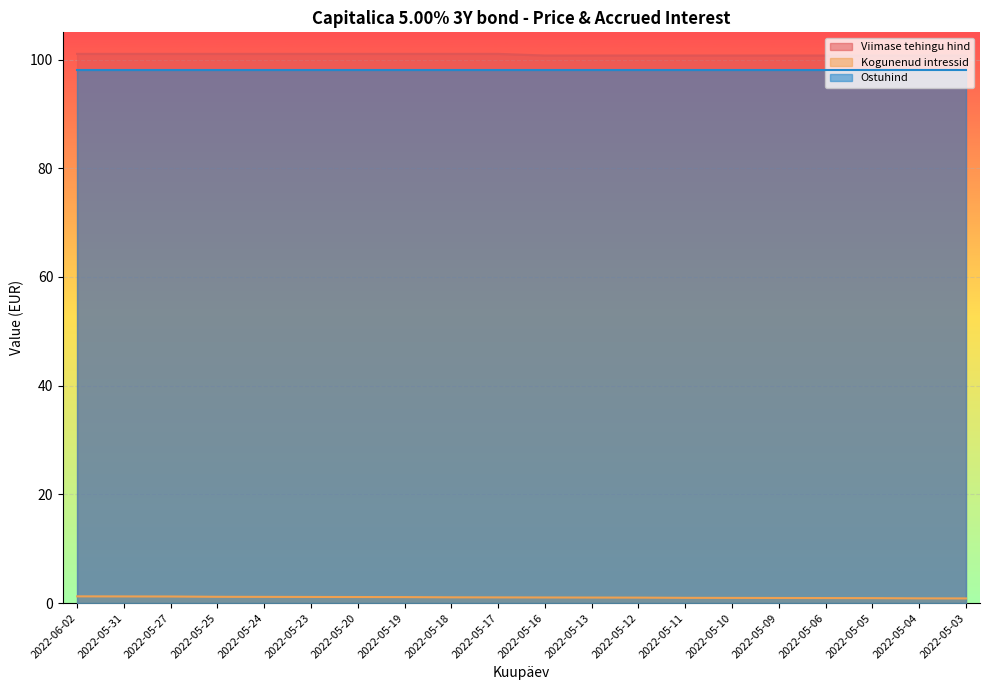

Is the value of Kogunenud intressid at 2022-05-17 greater than the value of Viimase tehingu hind at 2022-06-02?

No